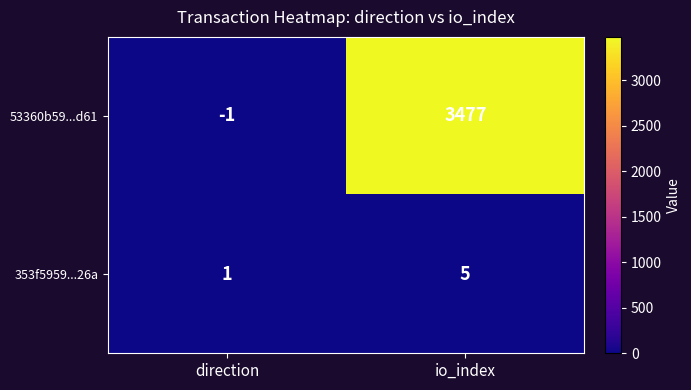

The 353f5959...26a series shows 3 at io_index. True or false?

False